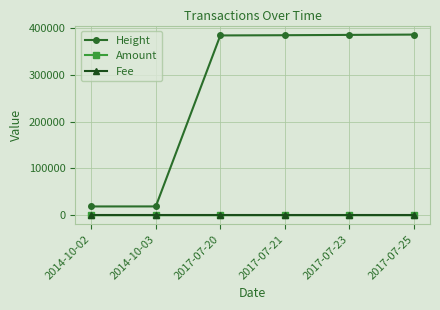

What is the label of the 2nd point from the left?

2014-10-03